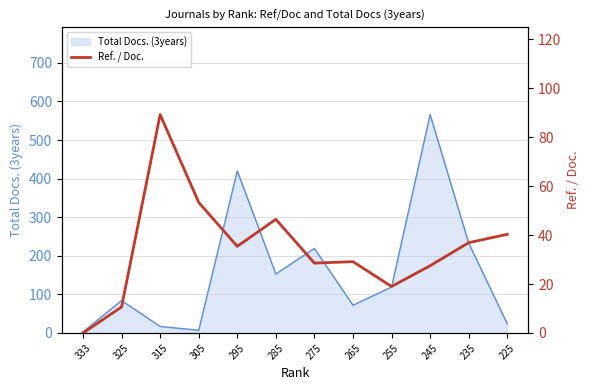

True or false: the data shows 89.2 at 315.

True